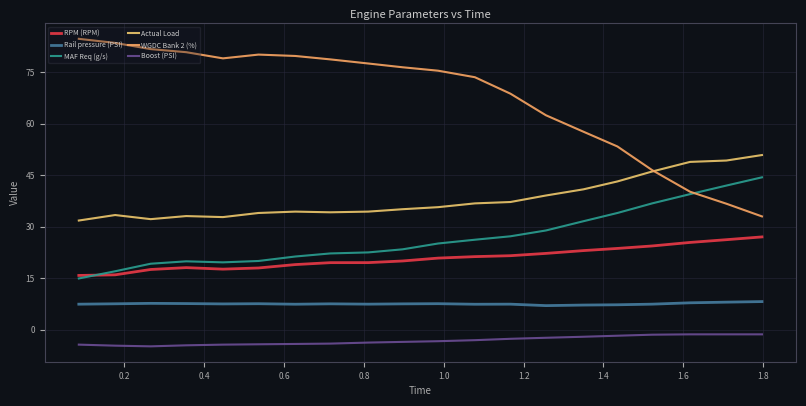

True or false: Actual Load and MAF Req (g/s) intersect in this chart.

False